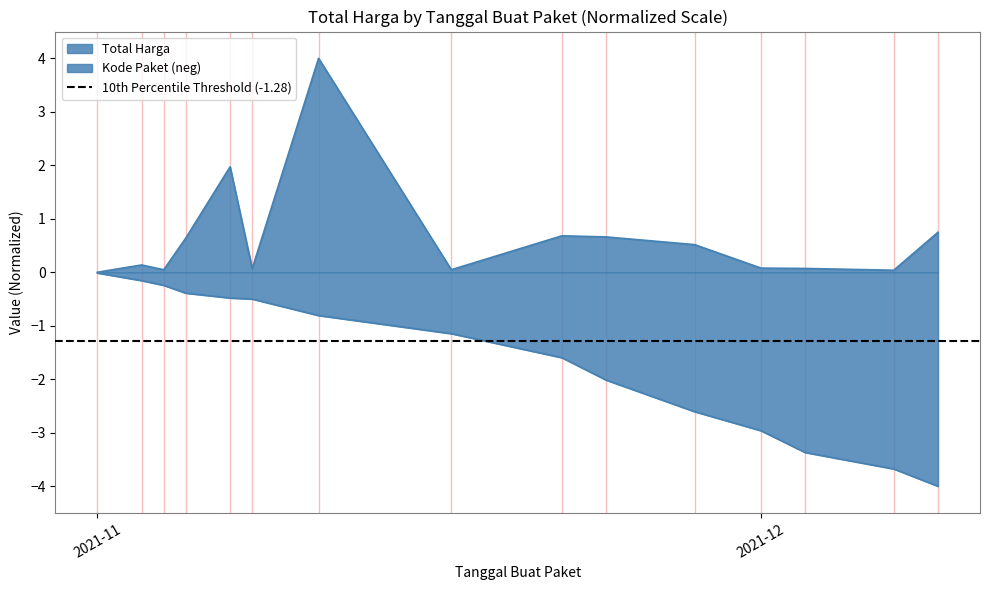

Is it true that Kode Paket equals -0.4 at 2021-11-05?

True